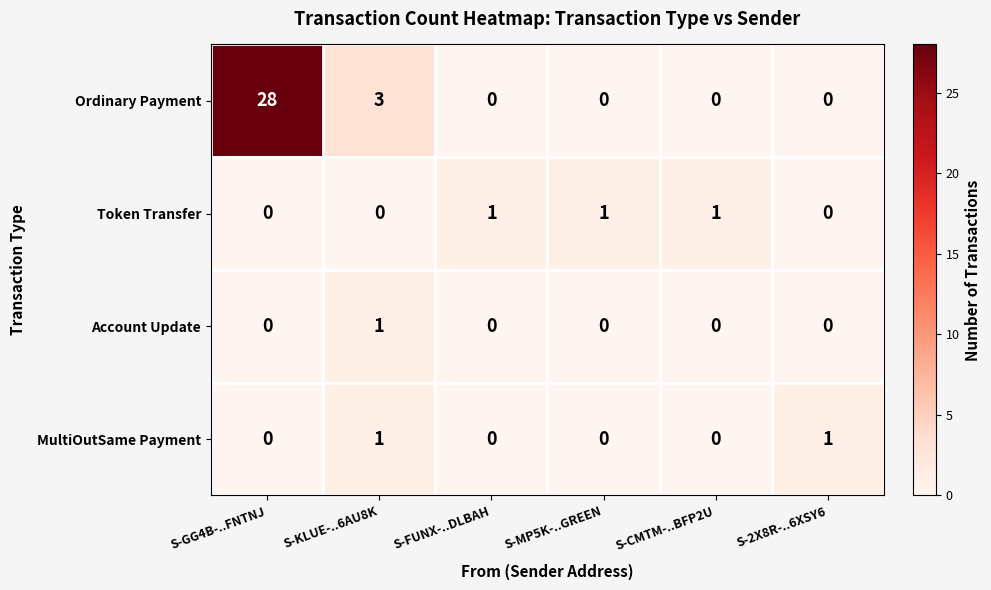

Reading right to left, list all the values displayed in this chart.

Ordinary Payment: 0	0	0	0	3	28
Token Transfer: 0	1	1	1	0	0
Account Update: 0	0	0	0	1	0
MultiOutSame Payment: 1	0	0	0	1	0